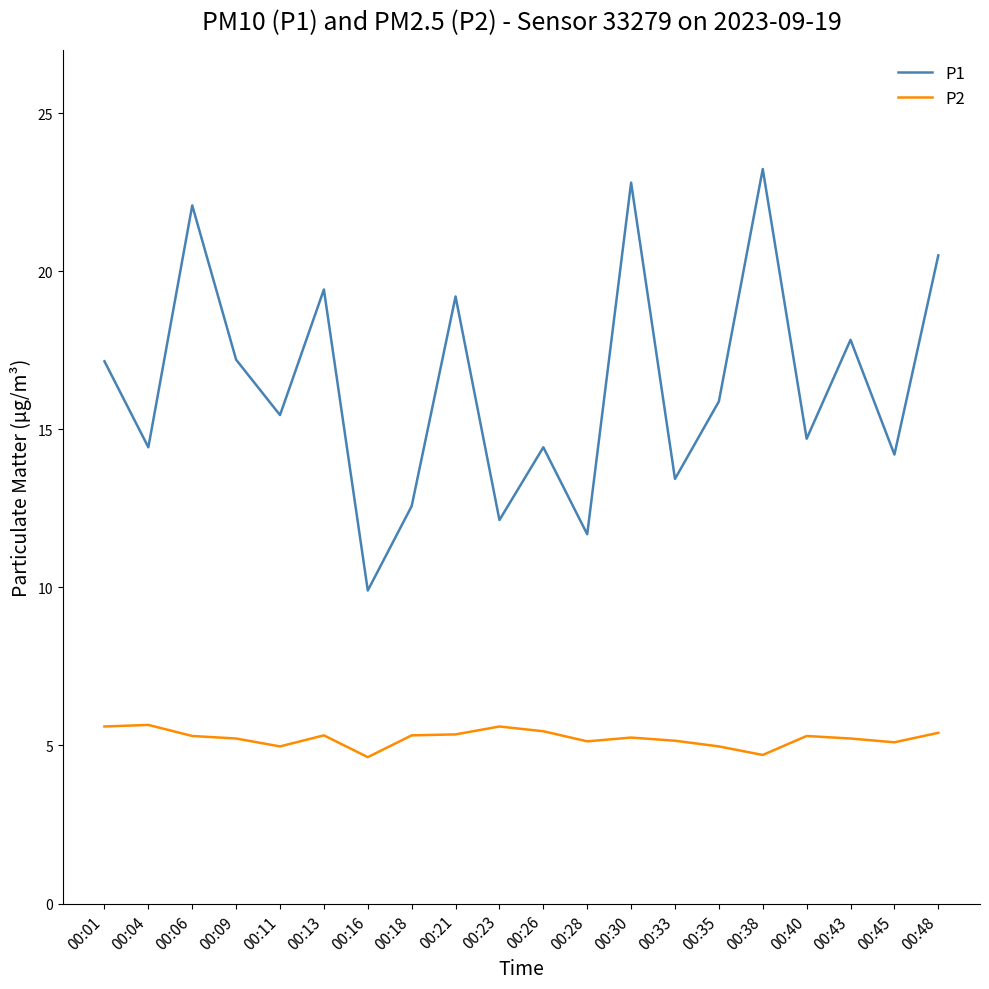

Which series has the largest total across all categories?

P1